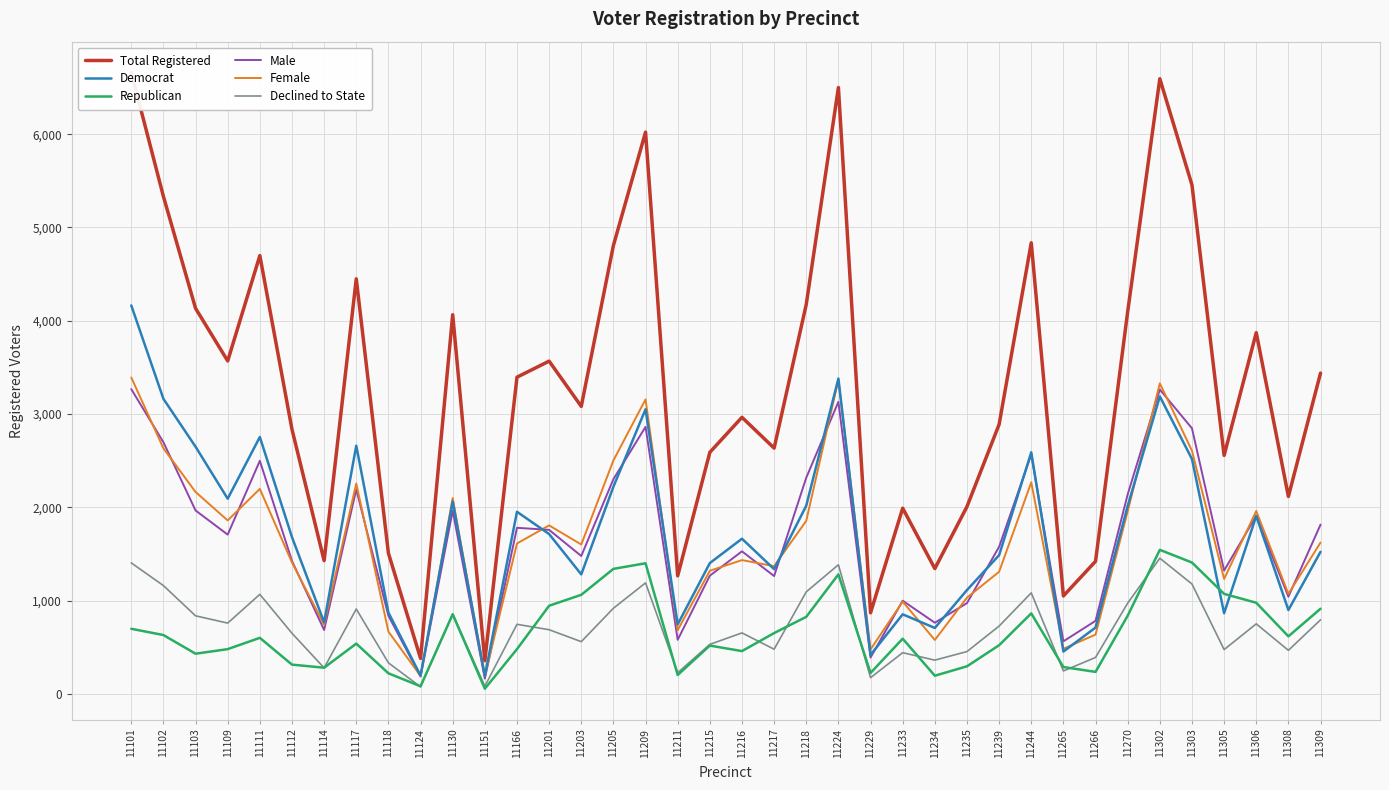

Which series changed the most between 11130 and 11308?

Total Registered